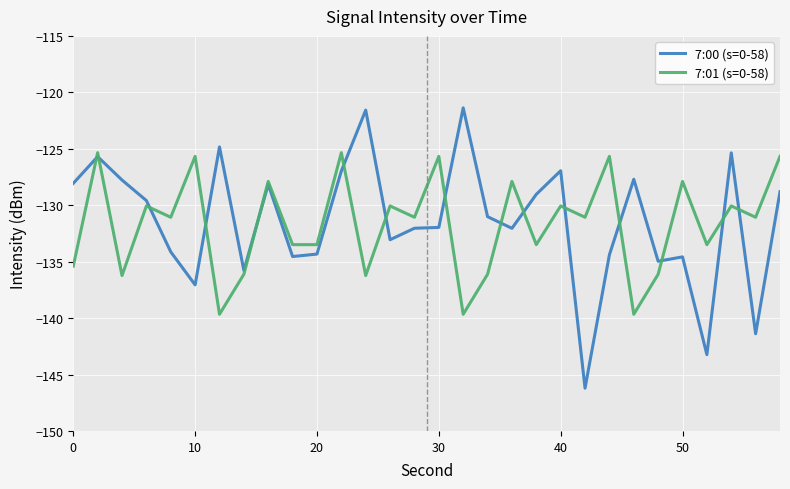

Which series has the widest spread of values?

7:00 (s=0-58)